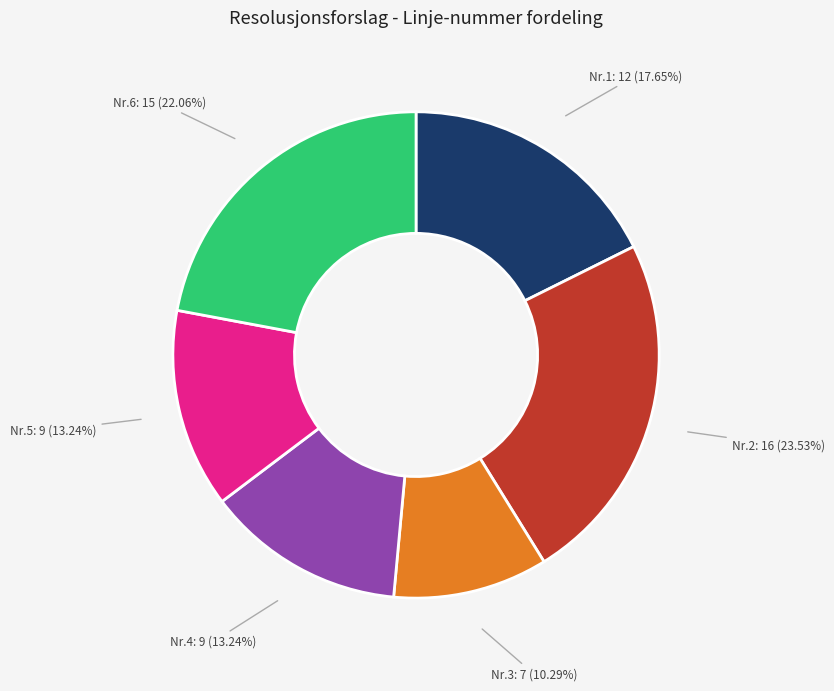

Count the number of slices in the pie.

6